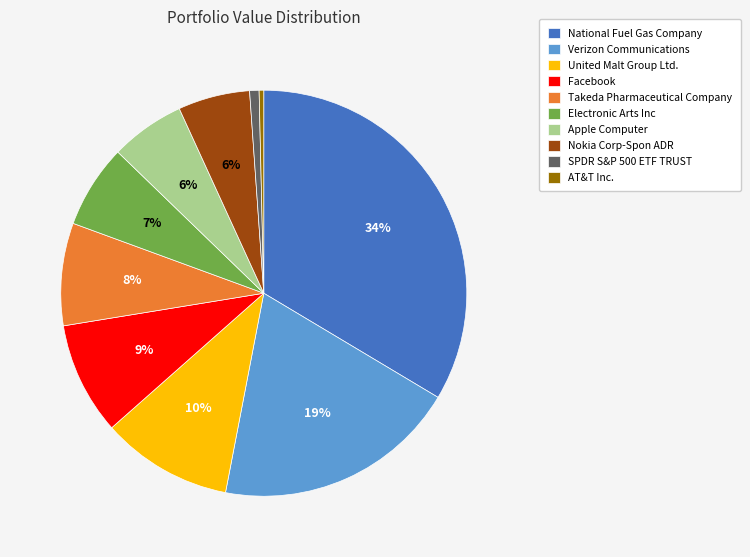

To the nearest percent, what percentage of the pie is National Fuel Gas Company?

34%